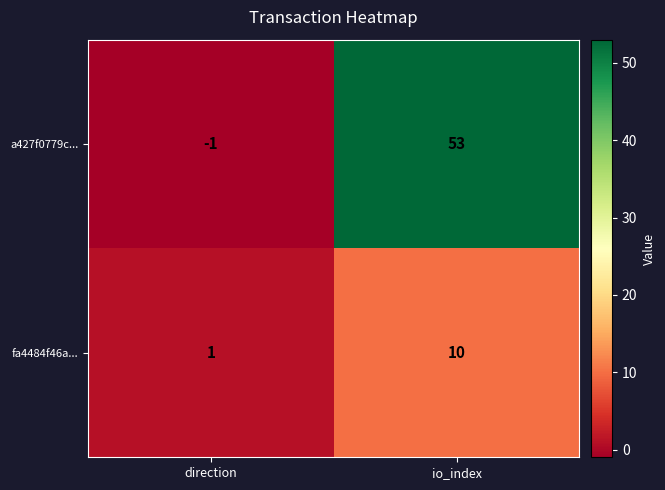

List the series in order of their overall mean, lowest first.

fa4484f46a..., a427f0779c...